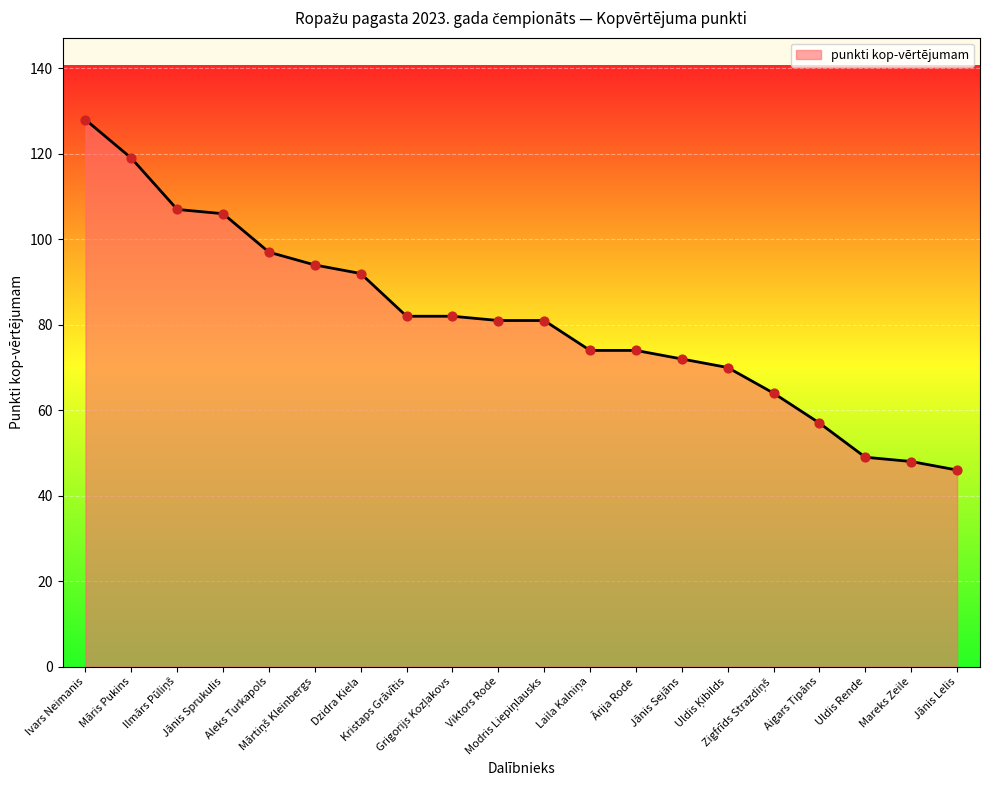

What is the smallest value displayed?

46